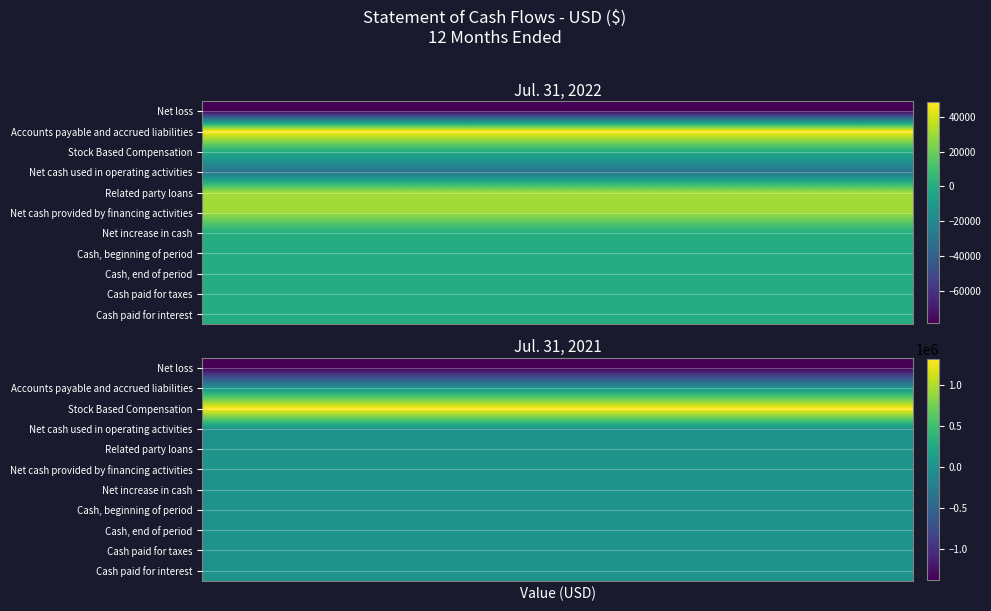

What is the smallest value displayed?

-1377773